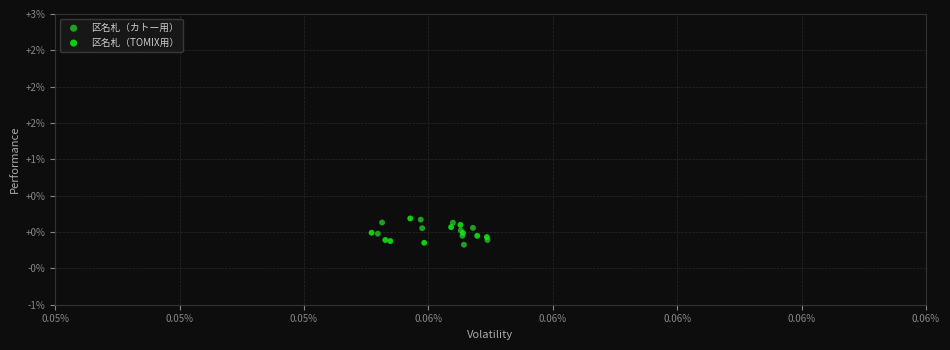

What are all the series names shown in the legend?

区名札（カトー用）, 区名札（TOMIX用）